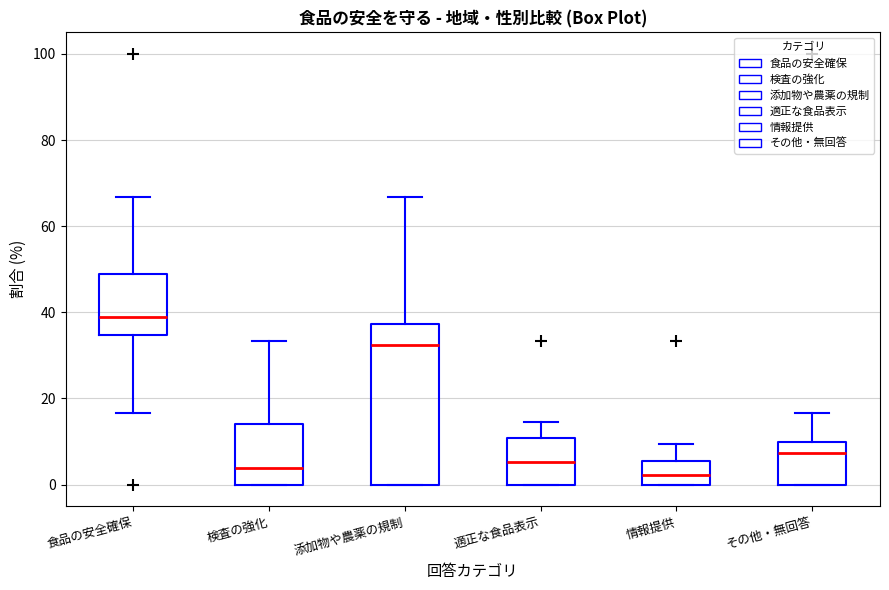

Reading left to right, read every box against the y-axis: the position of its median line, the range the box covers, and the ends of its whiskers. The values are not printed on the chart, so give them approximately, as read against the axis.

食品の安全確保: median 38, box 34 to 48, whiskers 16 to 66
検査の強化: median 4, box 0 to 14, whiskers 0 to 34
添加物や農薬の規制: median 32, box 0 to 38, whiskers 0 to 66
適正な食品表示: median 6, box 0 to 10, whiskers 0 to 14
情報提供: median 2, box 0 to 6, whiskers 0 to 10
その他・無回答: median 8, box 0 to 10, whiskers 0 to 16